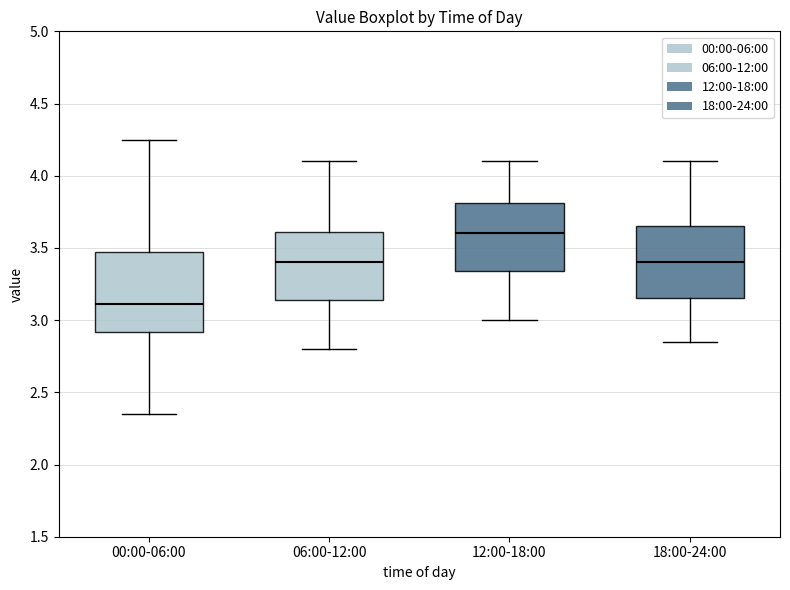

Comparing the boxes themselves (not the whiskers), which one is the tallest?

00:00-06:00